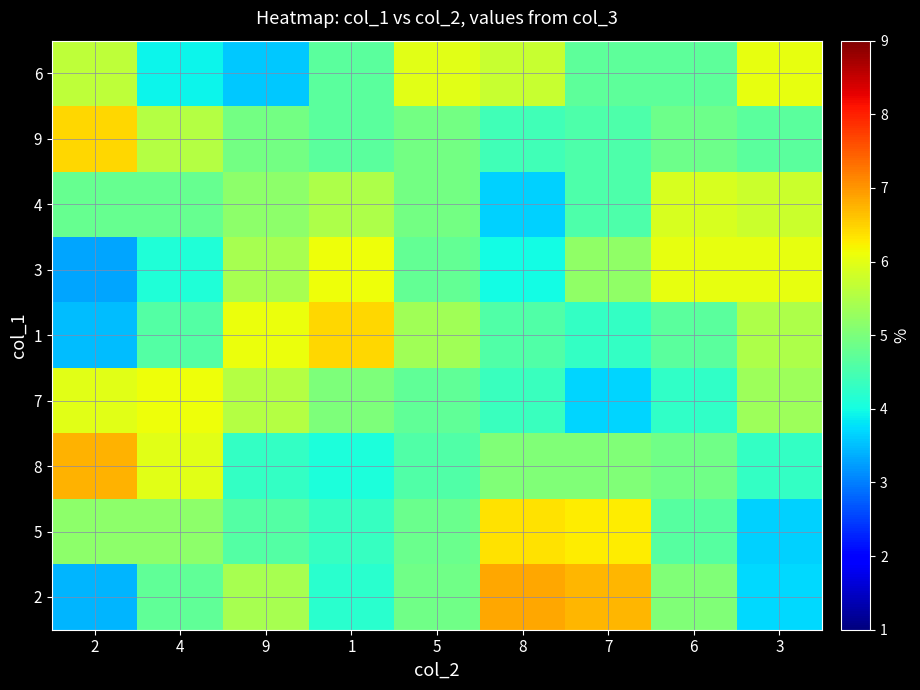

Reading left to right, transcribe all the data shown in this chart.

2: 2=3.4	4=4.7	9=5.4	1=4.2	5=4.9	8=6.9	7=6.7	6=5.0	3=3.7
5: 2=5.2	4=5.2	9=4.6	1=4.3	5=4.8	8=6.4	7=6.3	6=4.6	3=3.6
8: 2=6.8	4=6.0	9=4.3	1=4.1	5=4.6	8=5.1	7=5.1	6=4.9	3=4.3
7: 2=6.0	4=6.1	9=5.5	1=5.0	5=4.7	8=4.4	7=3.7	6=4.3	3=5.3
1: 2=3.5	4=4.6	9=6.1	1=6.5	5=5.4	8=4.6	7=4.3	6=4.7	3=5.5
3: 2=3.3	4=4.1	9=5.4	1=6.1	5=4.8	8=4.0	7=5.2	6=6.1	3=6.0
4: 2=4.8	4=4.8	9=5.2	1=5.5	5=4.9	8=3.6	7=4.5	6=5.9	3=5.8
9: 2=6.4	4=5.5	9=4.9	1=4.7	5=4.9	8=4.4	7=4.6	6=4.9	3=4.7
6: 2=5.7	4=3.9	9=3.6	1=4.7	5=6.0	8=5.7	7=4.7	6=4.7	3=6.1